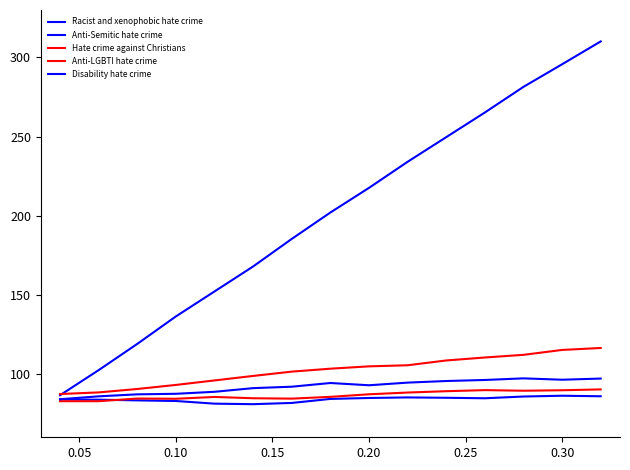

Does the chart have visible grid lines?

No